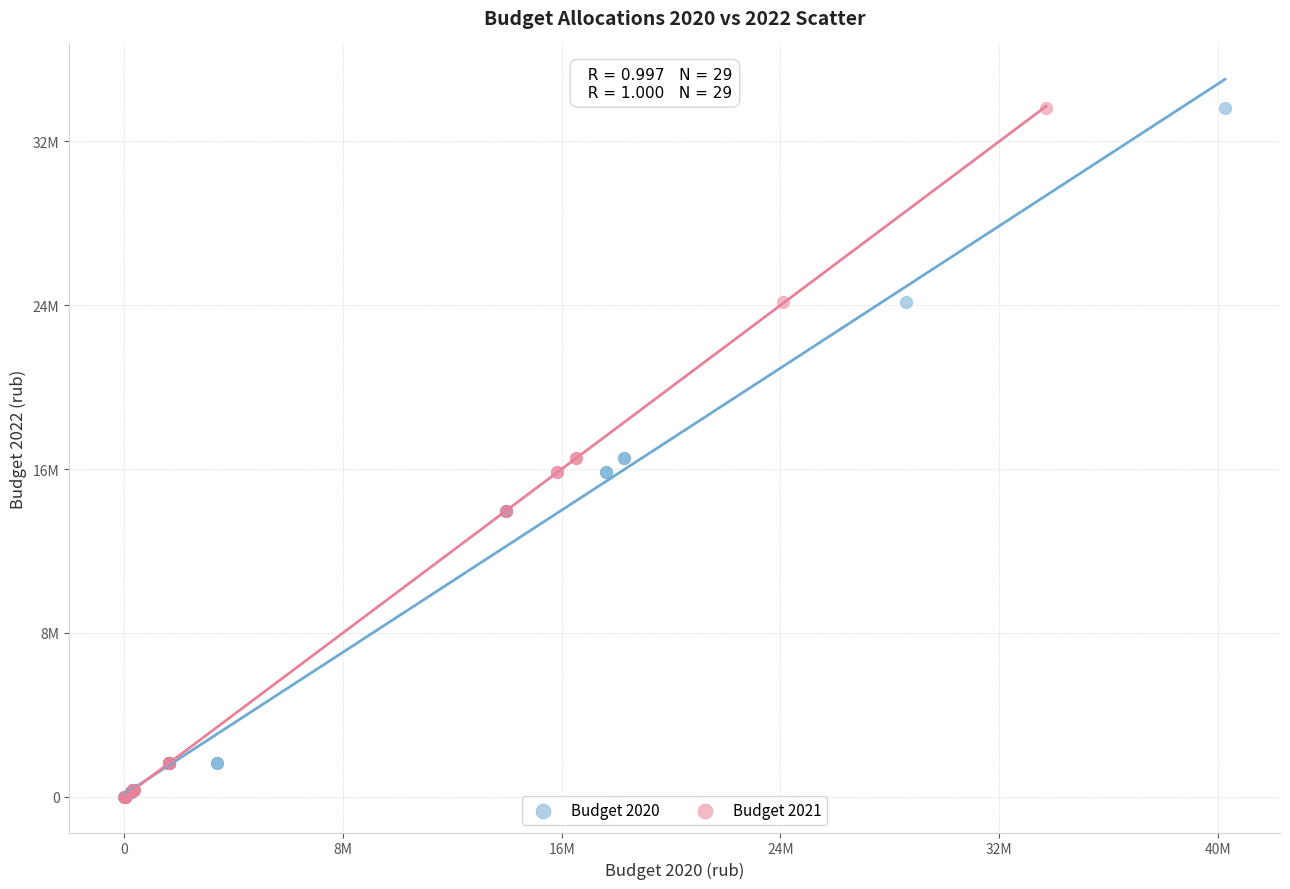

What are all the series names shown in the legend?

Budget 2020, Budget 2021